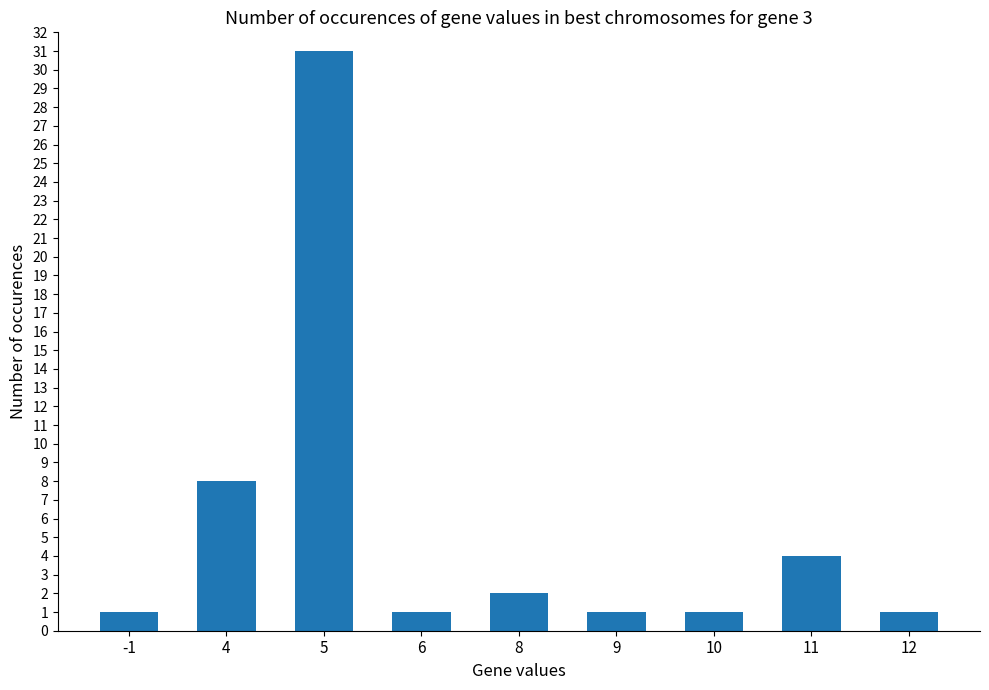

What is the sum of all values?

50